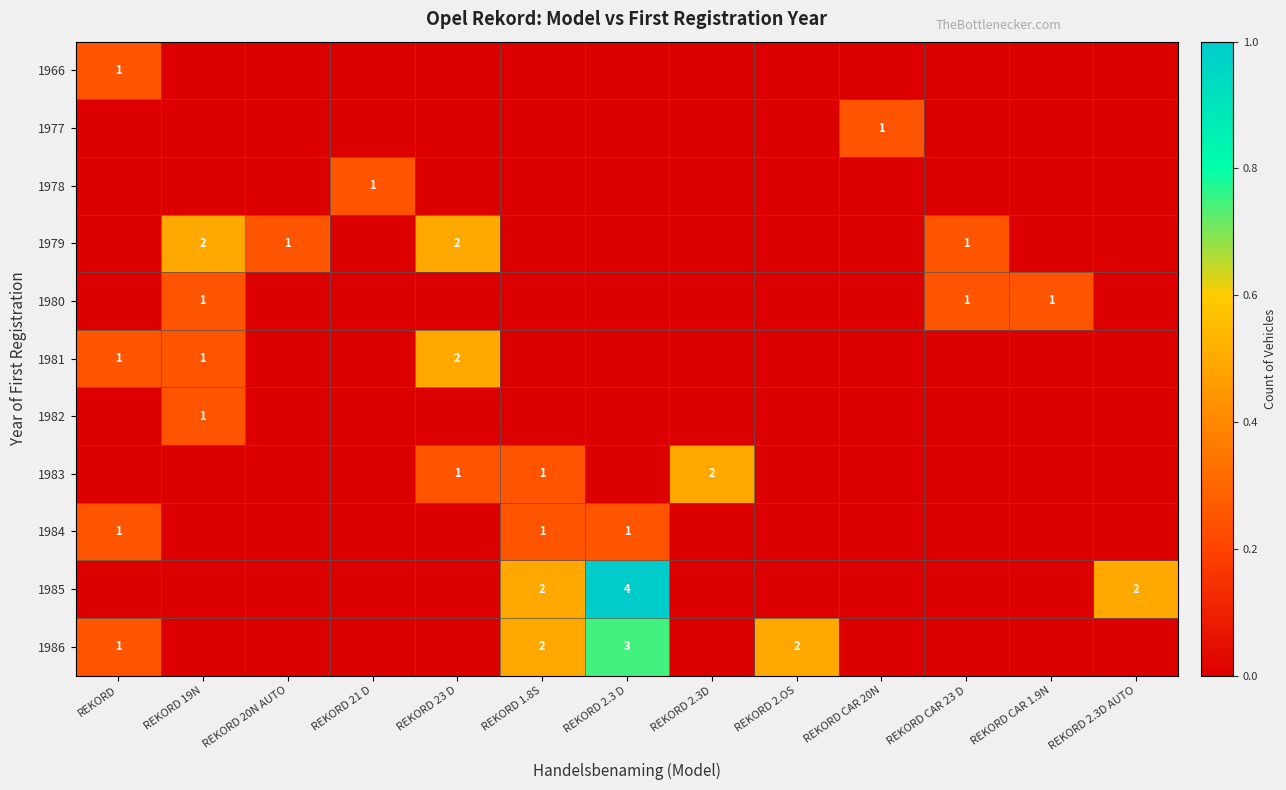

True or false: 1980 has a value of 1 at REKORD CAR 1.9N.

True